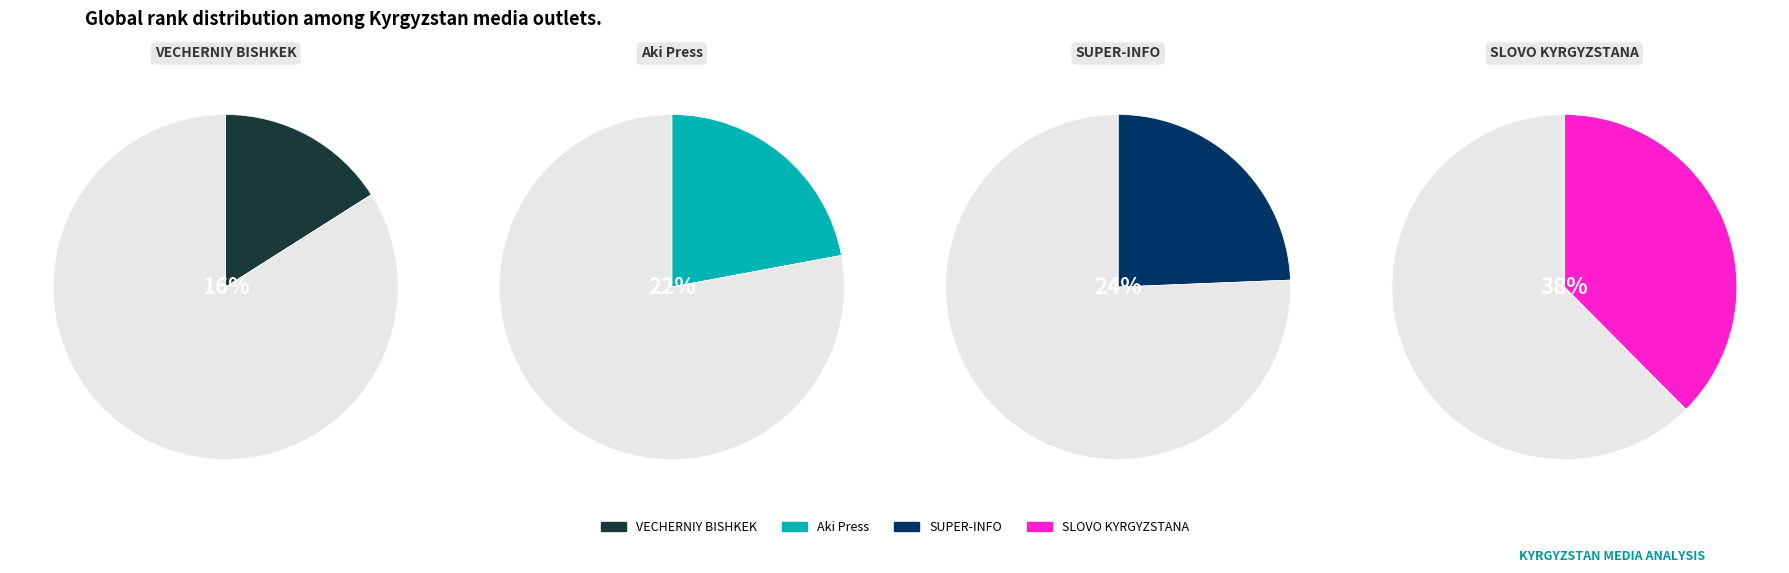

True or false: VECHERNIY BISHKEK accounts for 16% of the total.

True